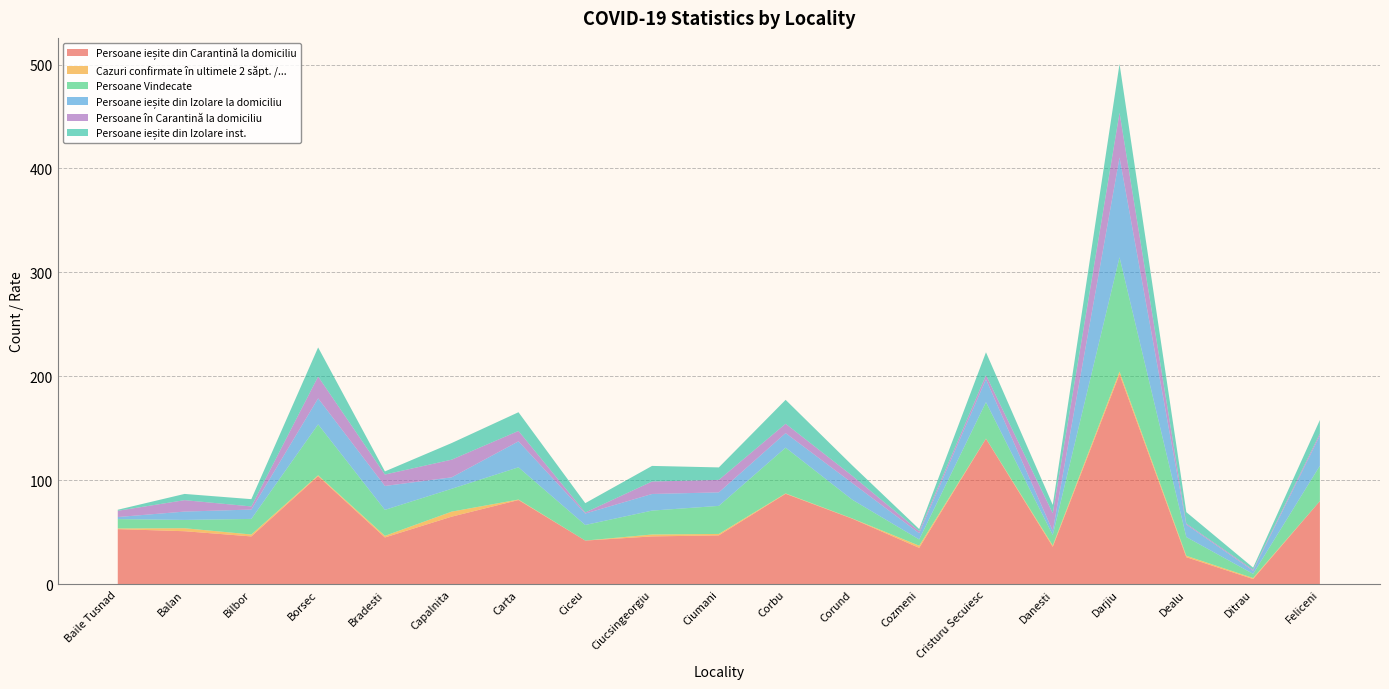

Reading left to right, transcribe all the data shown in this chart.

Persoane ieșite din Carantină la domiciliu: 53.0	51.0	46.0	104.0	45.0	65.0	81.0	42.0	46.0	47.0	87.0	63.0	35.0	140.0	36.0	202.0	26.0	5.0	80.0
Cazuri confirmate în ultimele 2 săpt. /...: 0.7	2.9	1.8	0.8	1.5	4.8	0.5	0.0	1.8	1.4	0.4	0.2	2.1	0.1	1.3	2.6	1.4	1.0	0.0
Persoane Vindecate: 9.0	8.0	15.0	49.0	25.0	22.0	31.0	15.0	23.0	27.0	44.0	18.0	6.0	35.0	10.0	110.0	18.0	4.0	34.0
Persoane ieșite din Izolare la domiciliu: 2.0	8.0	9.0	25.0	23.0	11.0	25.0	11.0	16.0	13.0	14.0	16.0	6.0	22.0	4.0	96.0	12.0	3.0	29.0
Persoane în Carantină la domiciliu: 6.0	11.0	3.0	21.0	11.0	17.0	10.0	1.0	12.0	12.0	9.0	7.0	2.0	4.0	17.0	43.0	1.0	1.0	2.0
Persoane ieșite din Izolare inst.: 1.0	6.0	7.0	28.0	3.0	16.0	18.0	9.0	15.0	12.0	23.0	10.0	2.0	22.0	8.0	47.0	11.0	2.0	13.0